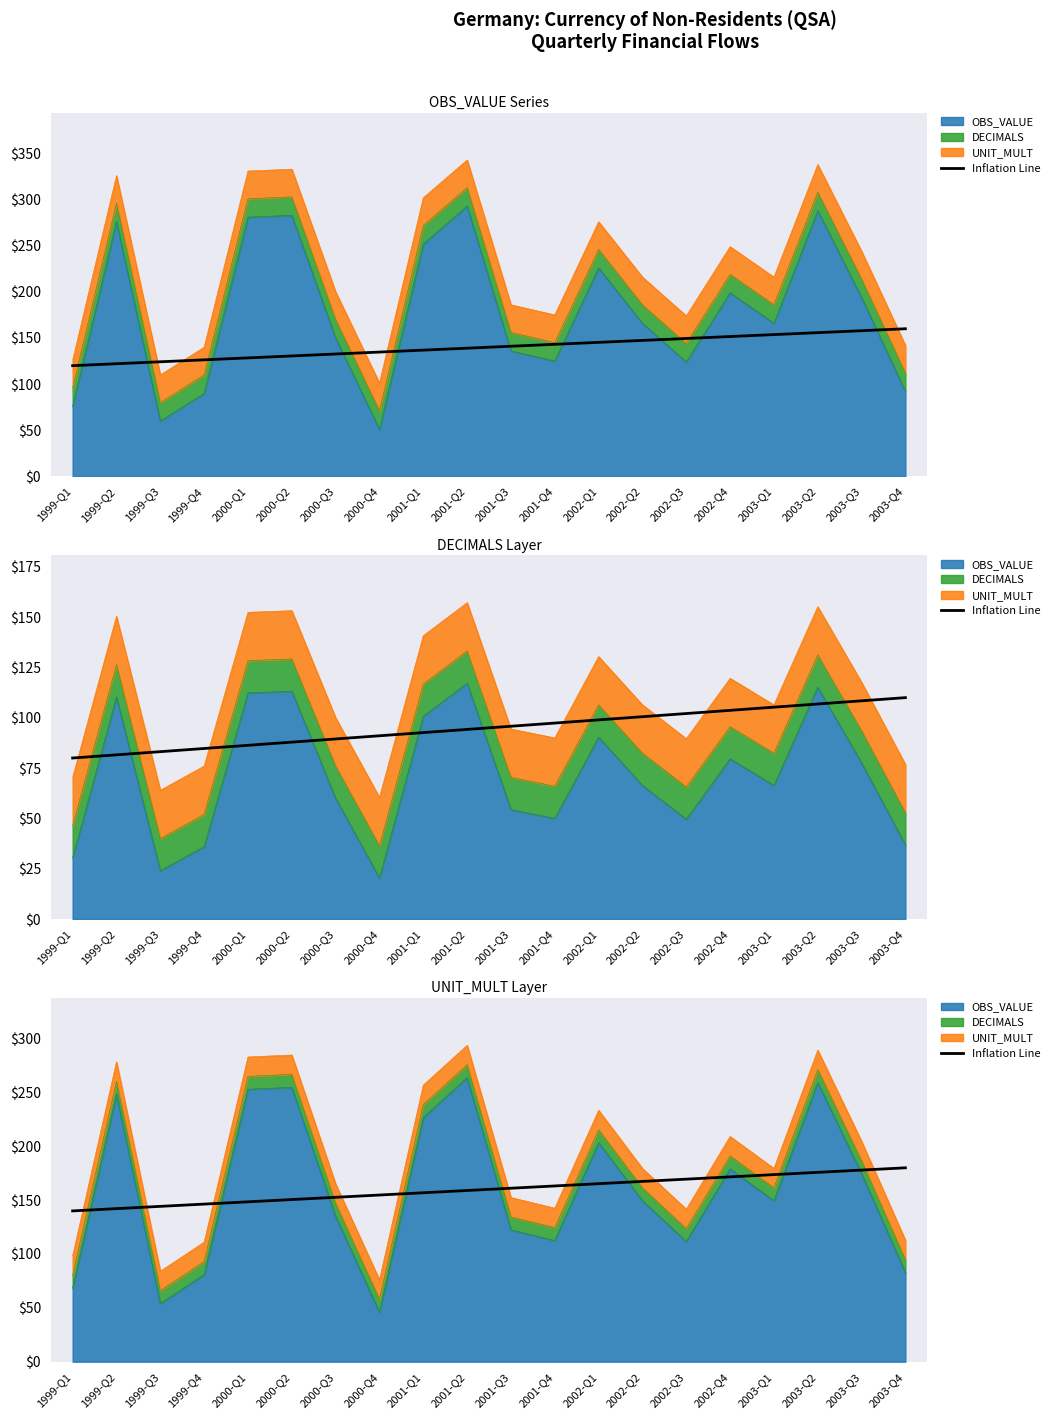

What position from the left is 1999-Q2?

2